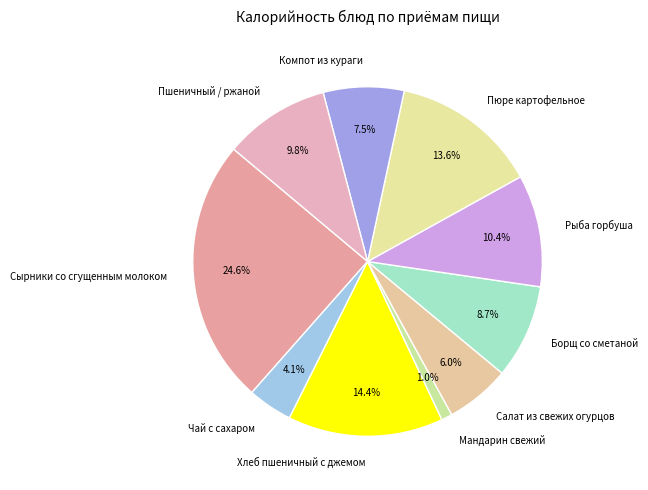

Is there a majority slice in this chart?

No